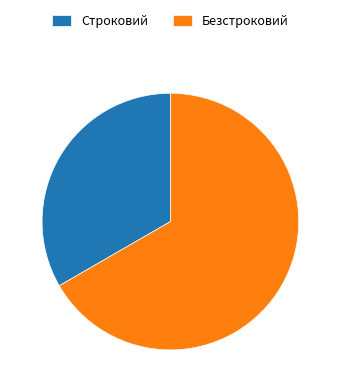

The Безстроковий slice represents 67% of the pie. True or false?

True